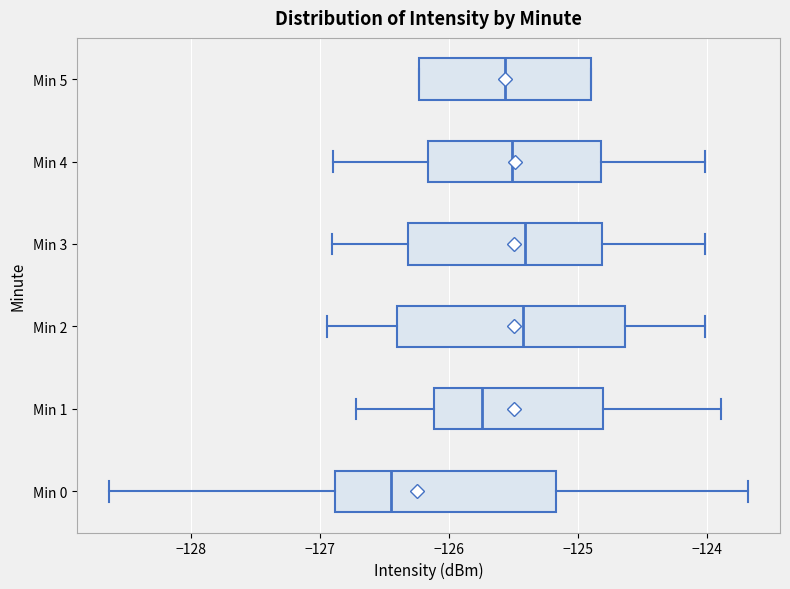

Reading bottom to top, transcribe this box plot: for each box, give where its median line is, the range the box spans, and where its two whiskers end, as read against the x-axis. The values are not printed on the chart, so give them approximately, as read against the axis.

Min 0: median -126.4, box -126.9 to -125.2, whiskers -128.6 to -123.7
Min 1: median -125.7, box -126.1 to -124.8, whiskers -126.7 to -123.9
Min 2: median -125.4, box -126.4 to -124.6, whiskers -126.9 to -124.0
Min 3: median -125.4, box -126.3 to -124.8, whiskers -126.9 to -124.0
Min 4: median -125.5, box -126.2 to -124.8, whiskers -126.9 to -124.0
Min 5: median -125.6, box -126.2 to -124.9, whiskers -126.2 to -124.9